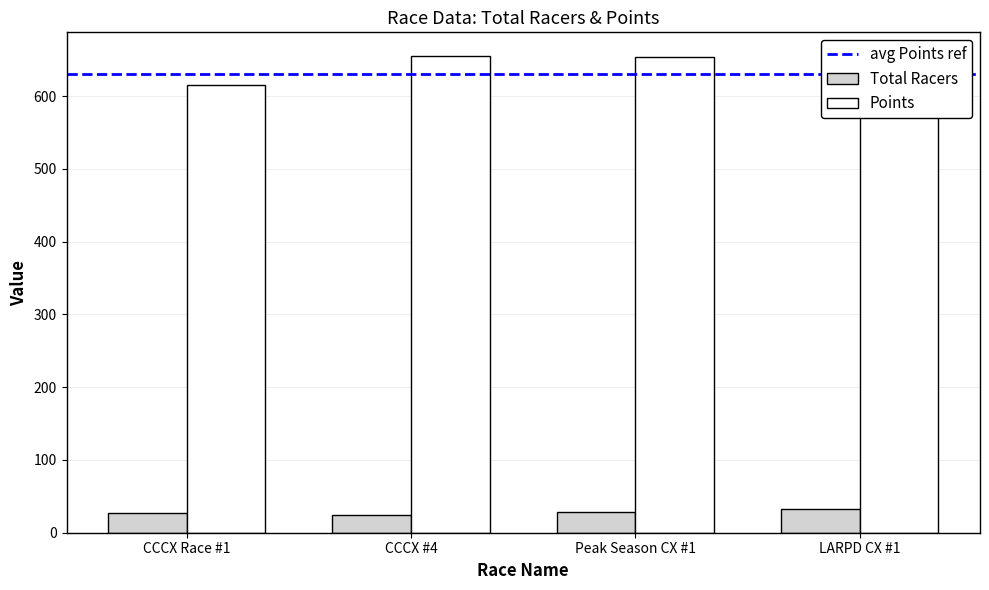

The value of Points at CCCX #4 is 655.1. True or false?

True